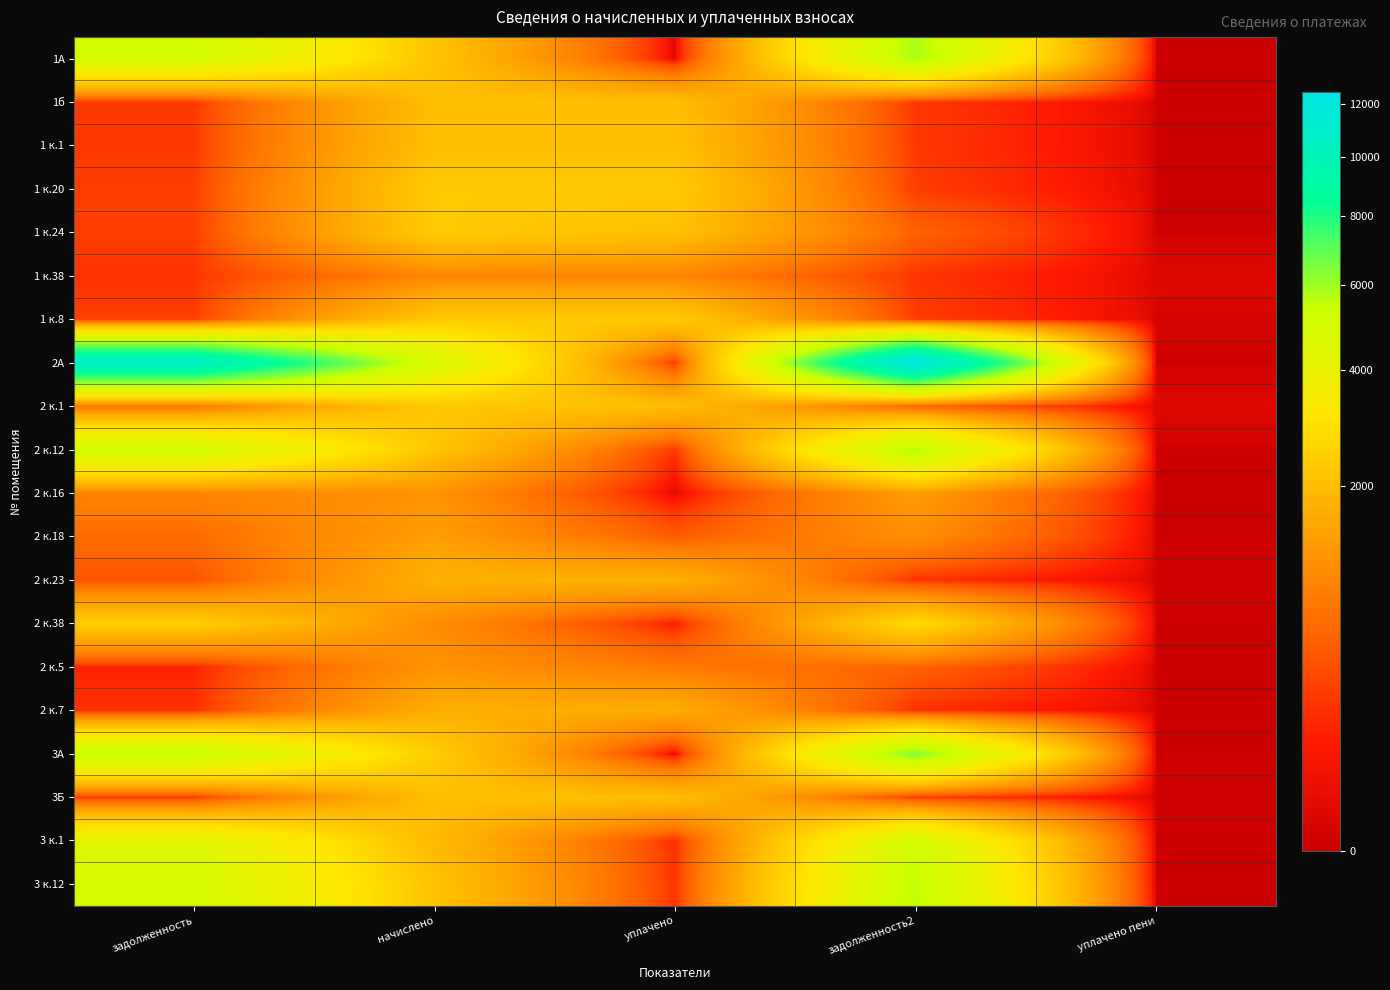

Reading left to right, what are all the values shown in this chart?

1А: задолженность=4986.9	начислено=2173.5	уплачено=0.0	задолженность2=5859.0	уплачено пени=0.0
1б: задолженность=229.1	начислено=2061.7	уплачено=2061.7	задолженность2=229.1	уплачено пени=0.0
1 к.1: задолженность=229.1	начислено=2061.7	уплачено=2061.7	задолженность2=229.1	уплачено пени=0.0
1 к.20: задолженность=258.5	начислено=2326.2	уплачено=2326.2	задолженность2=258.5	уплачено пени=0.0
1 к.24: задолженность=260.8	начислено=2347.4	уплачено=2086.6	задолженность2=521.6	уплачено пени=0.0
1 к.38: задолженность=203.2	начислено=947.6	уплачено=947.6	задолженность2=210.6	уплачено пени=7.0
1 к.8: задолженность=258.8	начислено=2328.8	уплачено=2328.8	задолженность2=258.8	уплачено пени=1.5
2А: задолженность=10857.2	начислено=4732.0	уплачено=234.1	задолженность2=12515.2	уплачено пени=0.0
2 к.1: задолженность=732.8	начислено=2294.0	уплачено=2039.1	задолженность2=513.4	уплачено пени=6.2
2 к.12: задолженность=5056.7	начислено=2203.9	уплачено=213.0	задолженность2=5722.0	уплачено пени=0.0
2 к.16: задолженность=929.1	начислено=1167.5	уплачено=0.0	задолженность2=1344.0	уплачено пени=0.0
2 к.18: задолженность=618.3	начислено=1378.0	уплачено=459.3	задолженность2=1093.3	уплачено пени=0.0
2 к.23: задолженность=388.0	начислено=1744.4	уплачено=1744.4	задолженность2=193.8	уплачено пени=0.3
2 к.38: задолженность=2436.5	начислено=1061.9	уплачено=102.6	задолженность2=2757.0	уплачено пени=0.0
2 к.5: задолженность=130.4	начислено=1173.7	уплачено=782.5	задолженность2=523.6	уплачено пени=0.0
2 к.7: задолженность=185.6	начислено=1670.5	уплачено=1670.5	задолженность2=185.6	уплачено пени=0.0
3А: задолженность=5471.4	начислено=2384.6	уплачено=0.0	задолженность2=6428.2	уплачено пени=0.0
3Б: задолженность=227.7	начислено=2049.3	уплачено=2049.3	задолженность2=227.7	уплачено пени=0.2
3 к.1: задолженность=4397.0	начислено=1916.4	уплачено=185.2	задолженность2=4975.4	уплачено пени=0.0
3 к.12: задолженность=4907.2	начислено=2138.8	уплачено=206.7	задолженность2=5552.8	уплачено пени=0.0